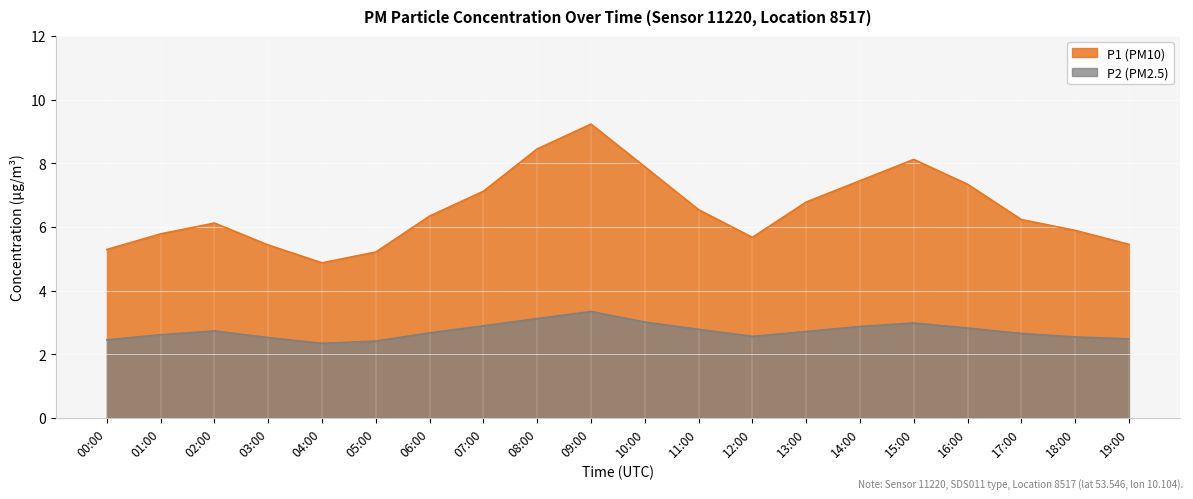

Which series has the widest spread of values?

P1